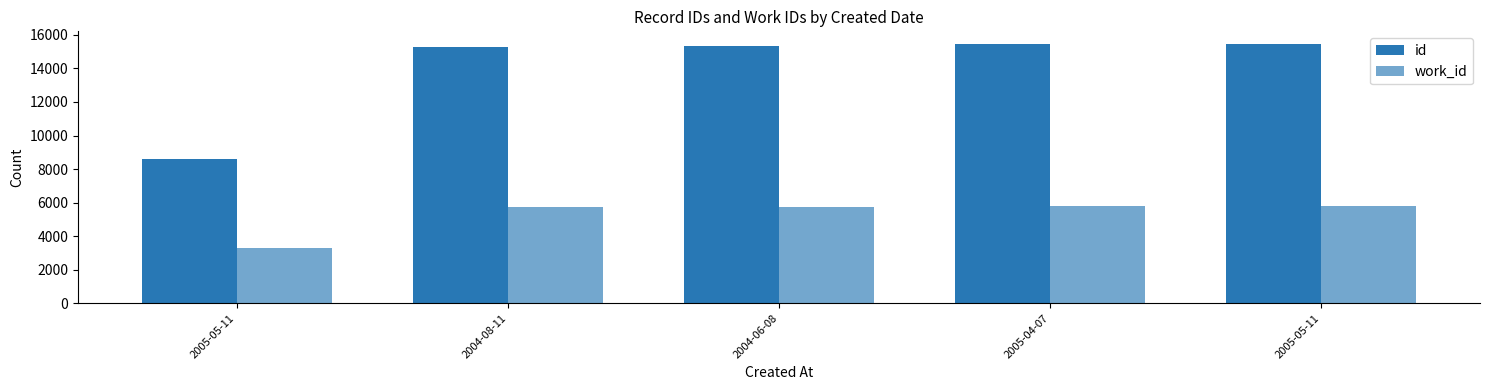

What is the value of the id bar at the 1st from the left?

8586